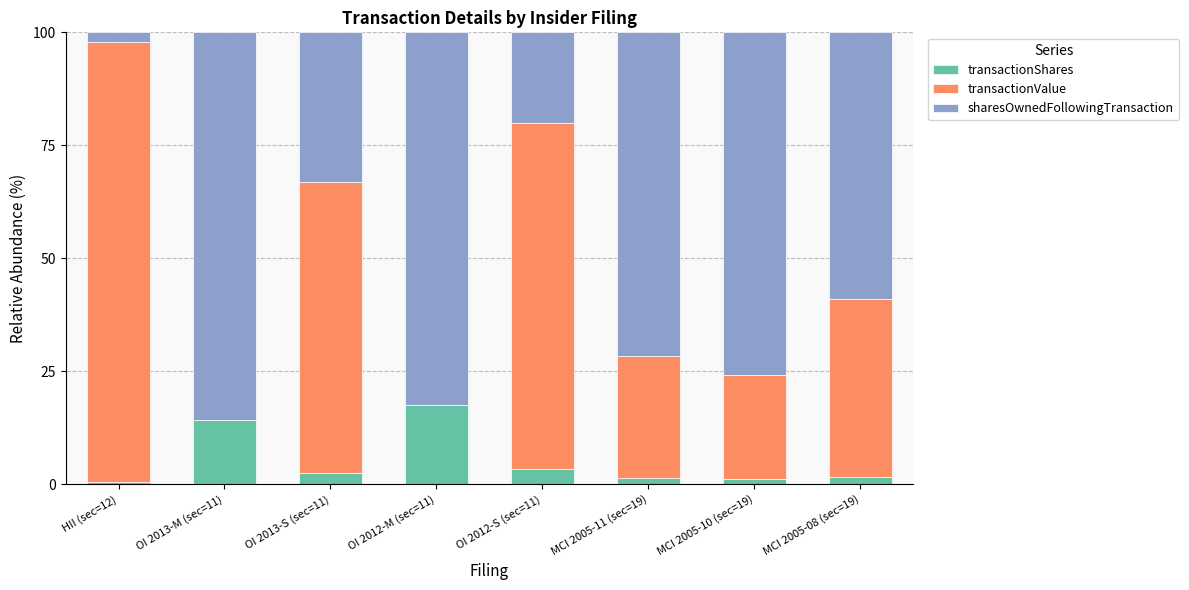

Are the bars grouped side by side (vs. stacked)?

No